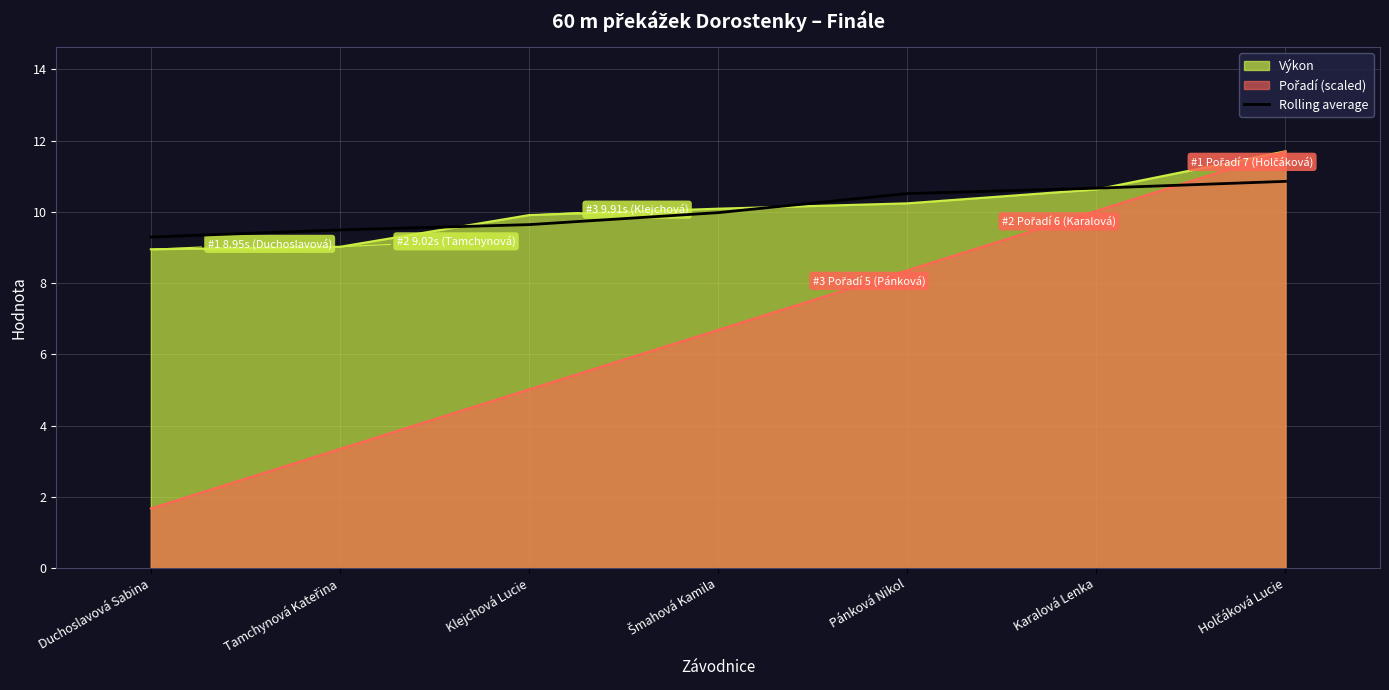

At which category does the chart reach its minimum across all series?

Duchoslavová Sabina